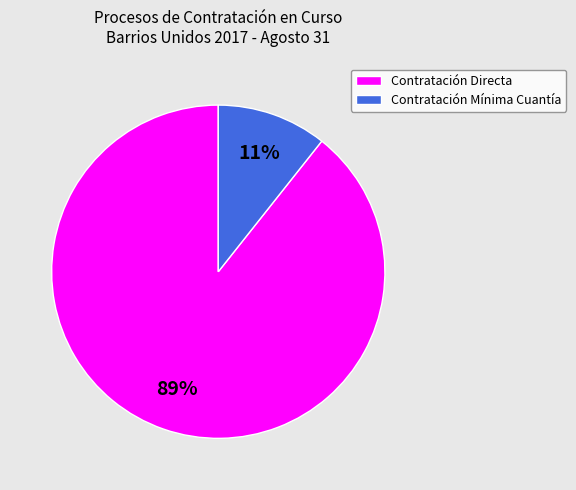

What percentage is the Contratación Mínima Cuantía slice, to the nearest percent?

11%